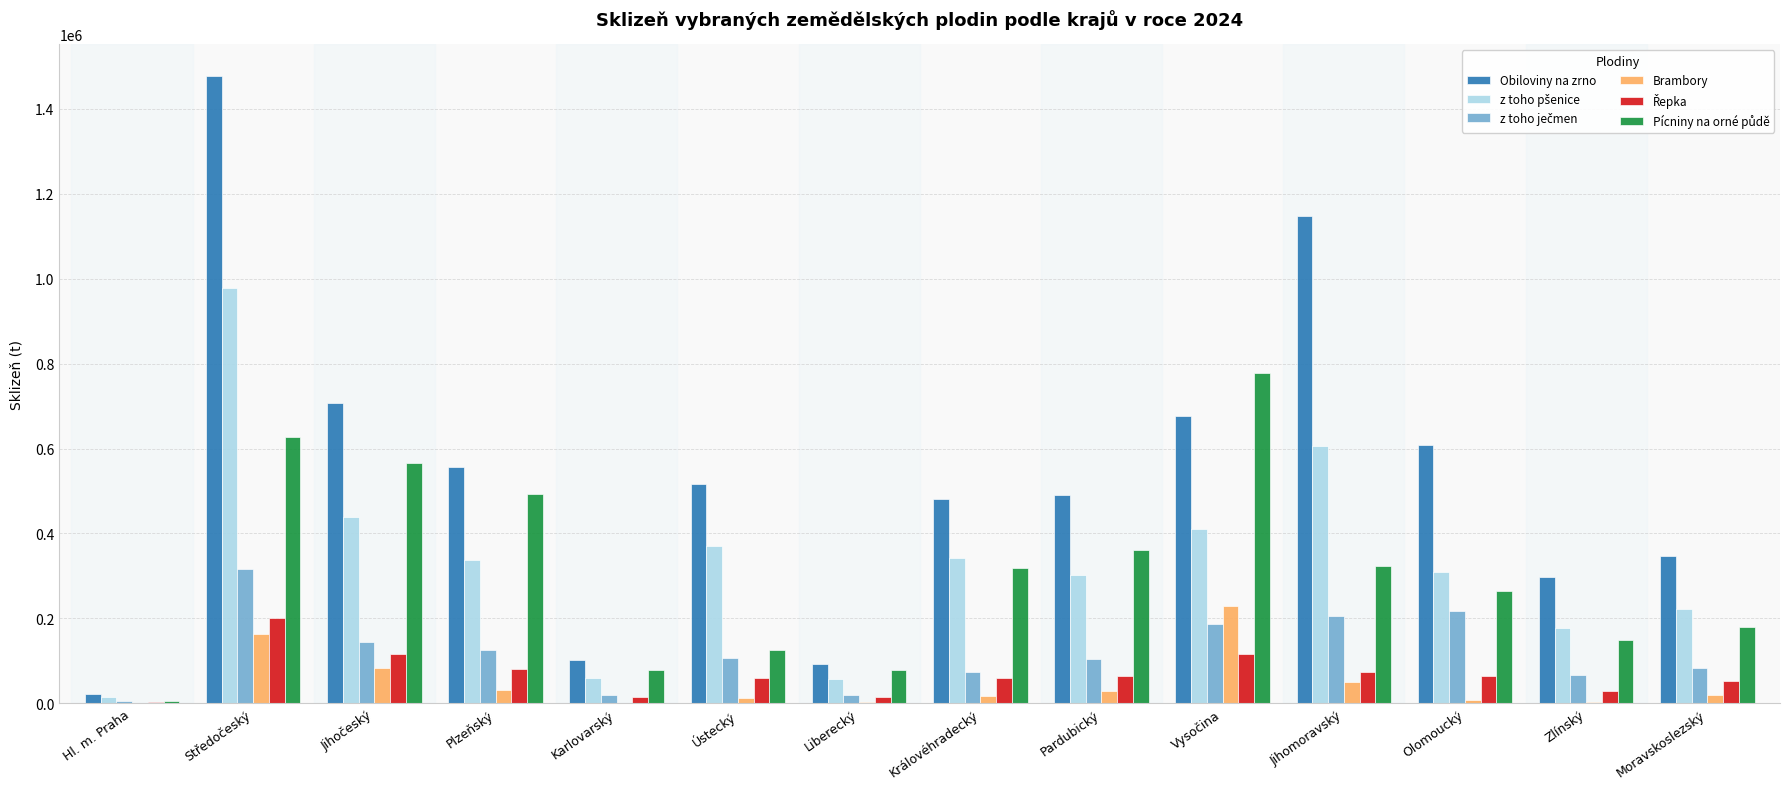

What is the highest value of the Brambory series?

229710.7